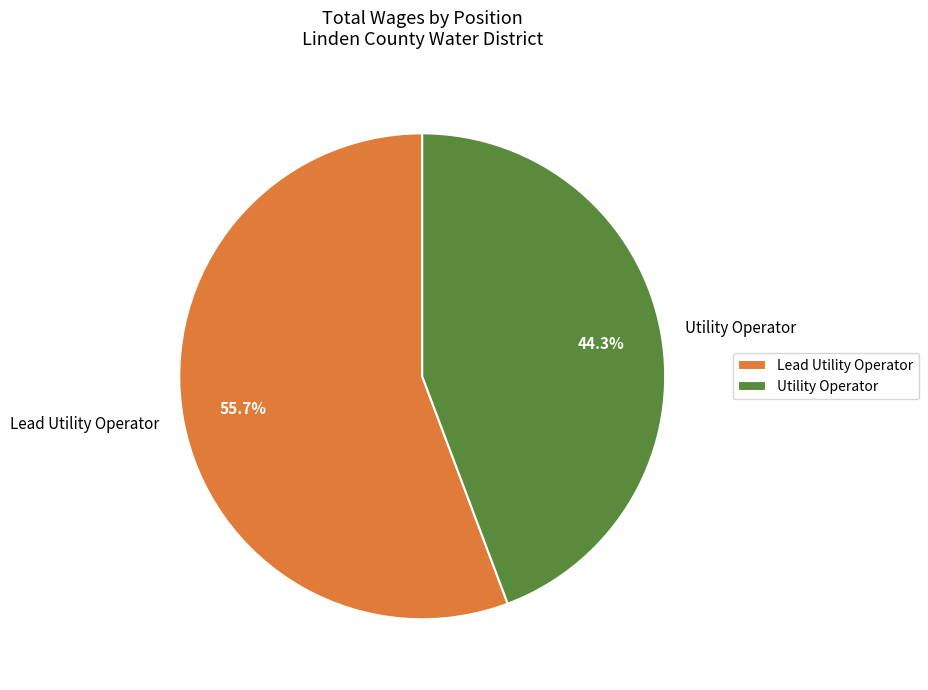

What percentage do Lead Utility Operator and Utility Operator together represent?

100.0%